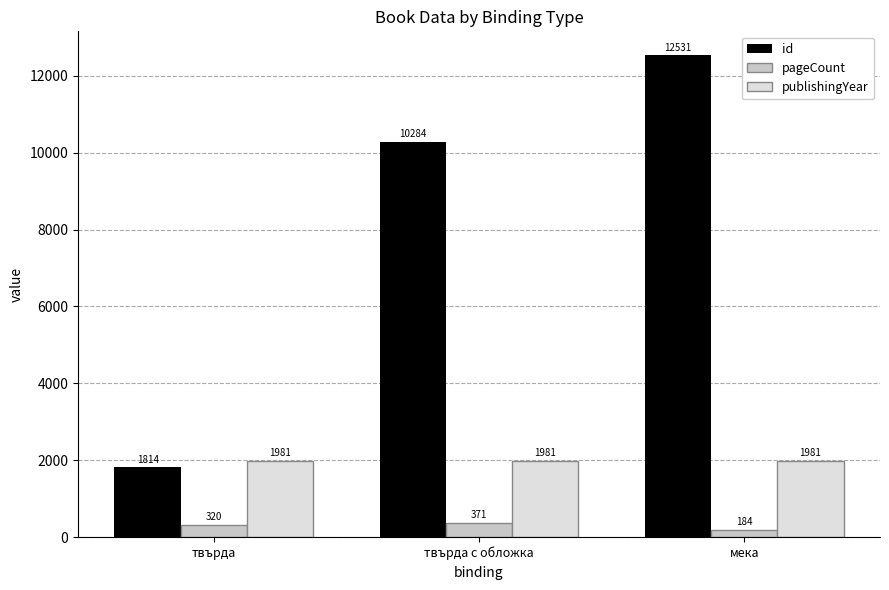

What is the label of the 2nd bar from the right?

твърда с обложка